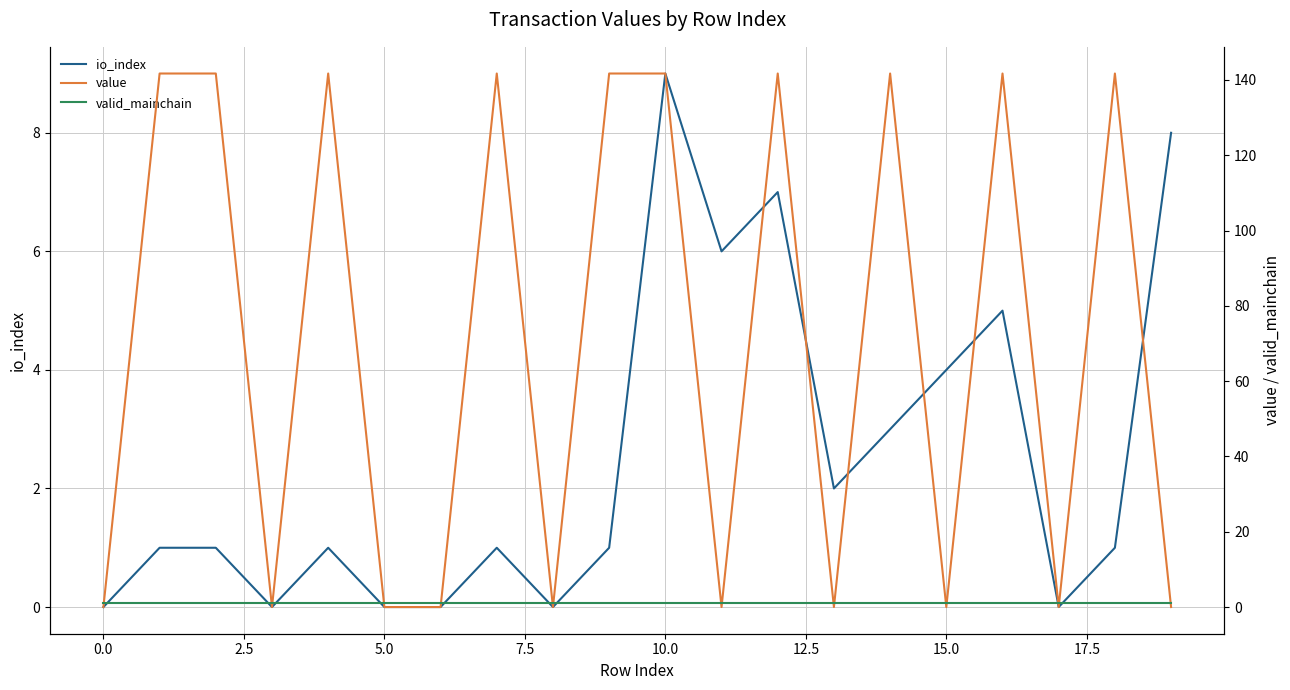

Reading left to right, transcribe all the data shown in this chart.

io_index: 0.0	1.0	1.0	0.0	1.0	0.0	0.0	1.0	0.0	1.0	9.0	6.0	7.0	2.0	3.0	4.0	5.0	0.0	1.0	8.0
value: 0.0	141.7	141.7	0.0	141.7	0.0	0.0	141.7	0.0	141.7	141.7	0.0	141.7	0.0	141.7	0.0	141.7	0.0	141.7	0.0
valid_mainchain: 1.0	1.0	1.0	1.0	1.0	1.0	1.0	1.0	1.0	1.0	1.0	1.0	1.0	1.0	1.0	1.0	1.0	1.0	1.0	1.0